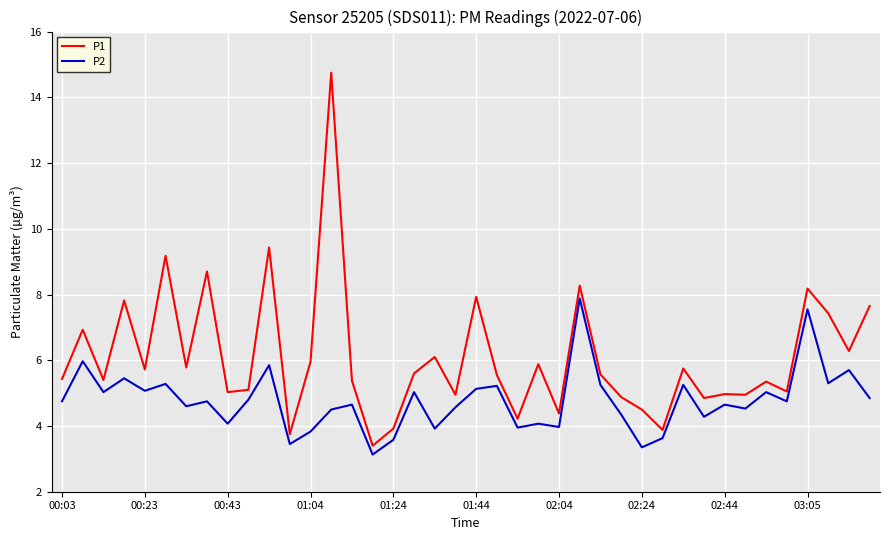

True or false: P2 and P1 intersect in this chart.

False